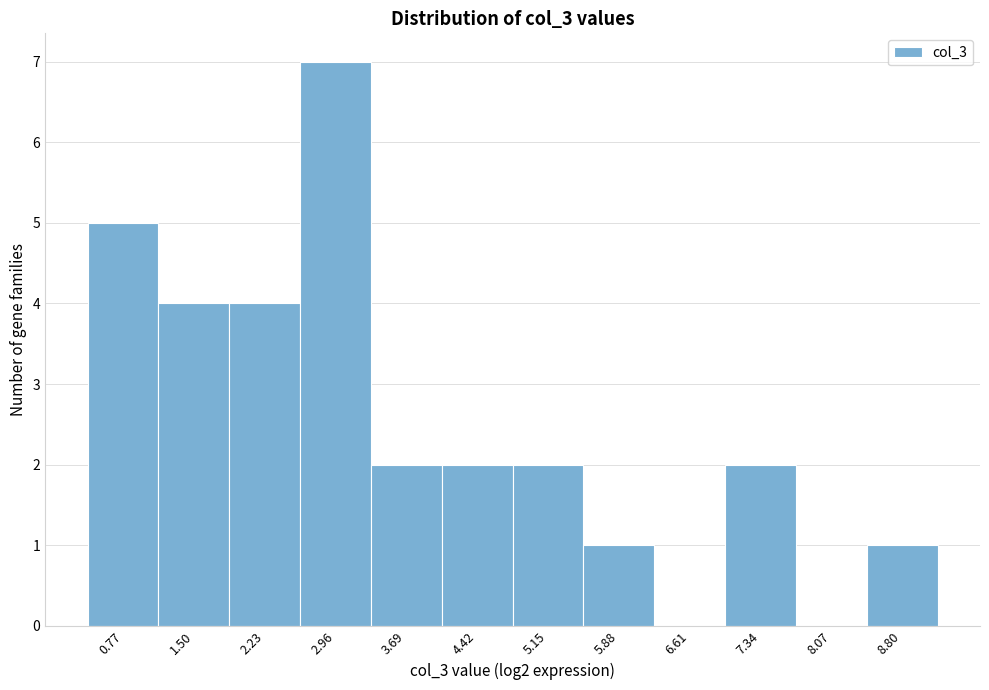

Reading right to left, transcribe all the data shown in this chart.

8.80=1	8.07=0	7.34=2	6.61=0	5.88=1	5.15=2	4.42=2	3.69=2	2.96=7	2.23=4	1.50=4	0.77=5